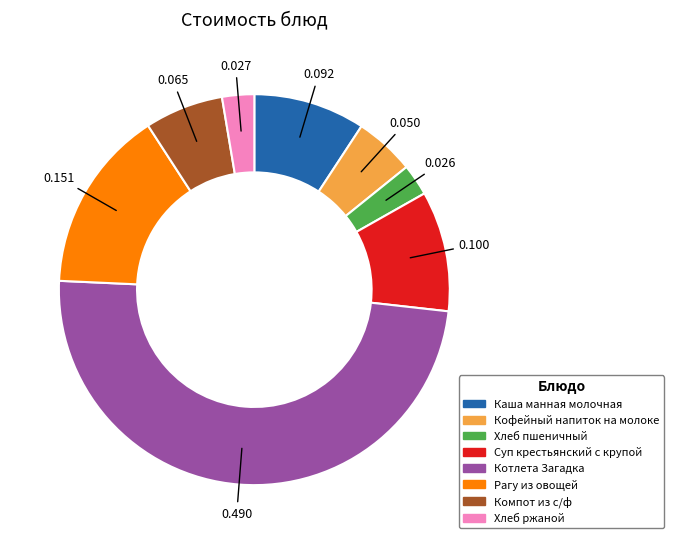

How many slices are in this pie chart?

8